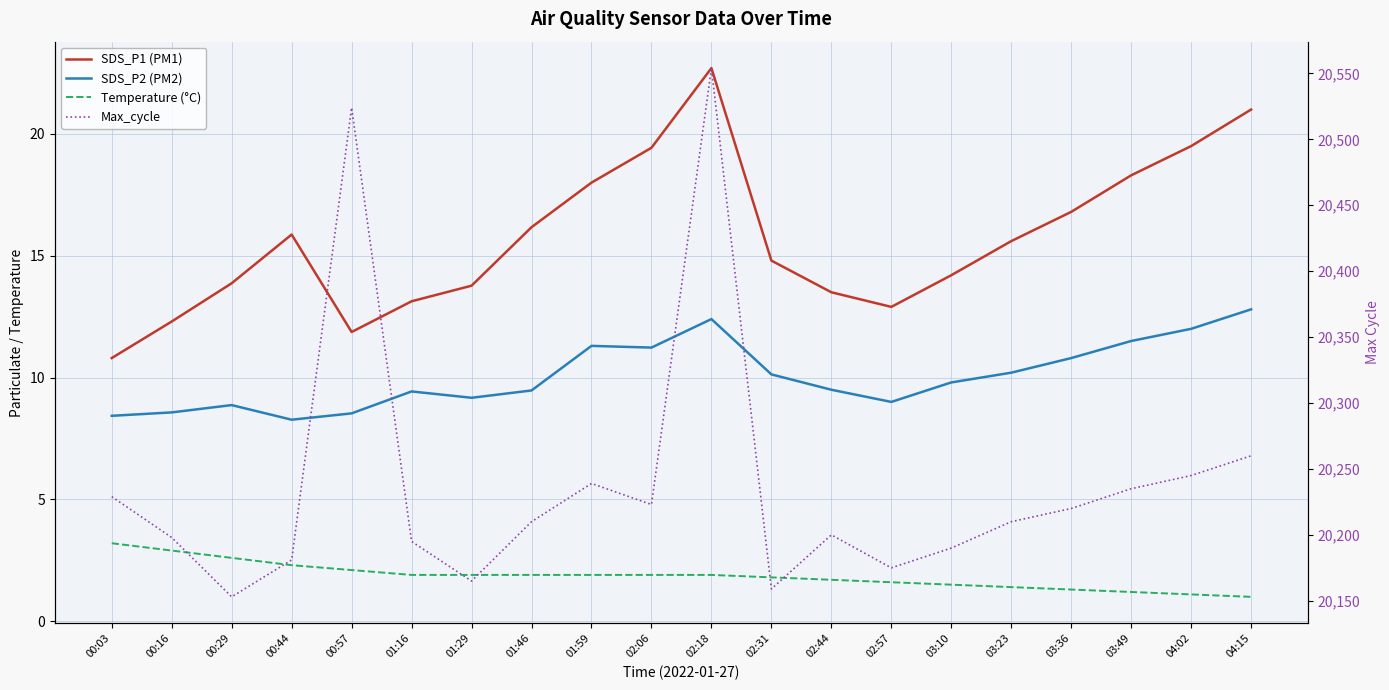

How many interior local valleys does the SDS_P2 (PM2) series have?

4